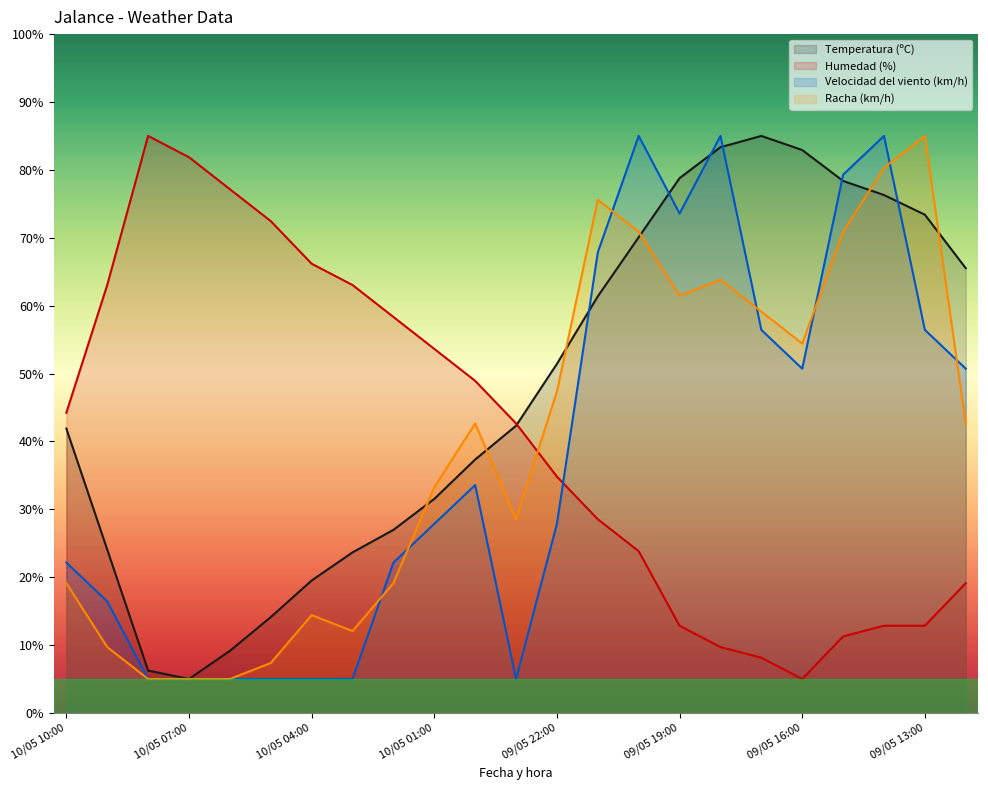

Is it true that Humedad (%) equals 66.2 at 10/05 04:00?

True